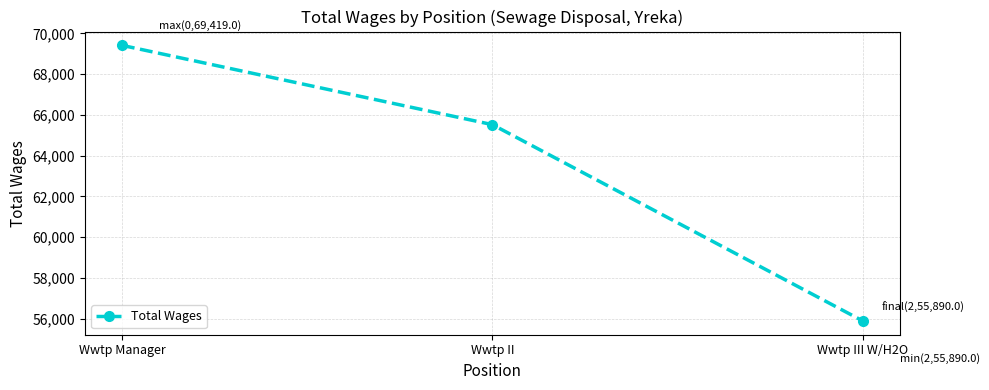

Reading right to left, extract all data points from this chart.

Wwtp III W/H2O=55890	Wwtp II=65526	Wwtp Manager=69419